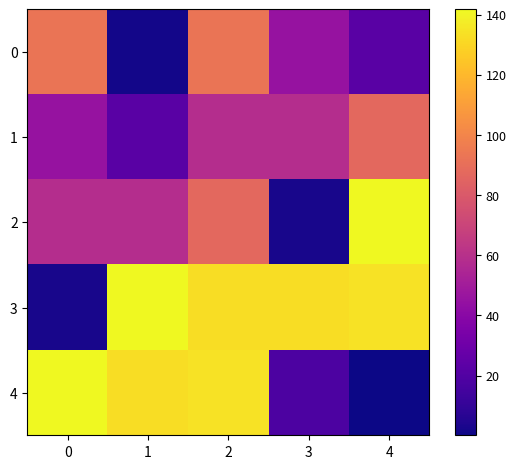

Which series has the largest range (max minus min)?

4